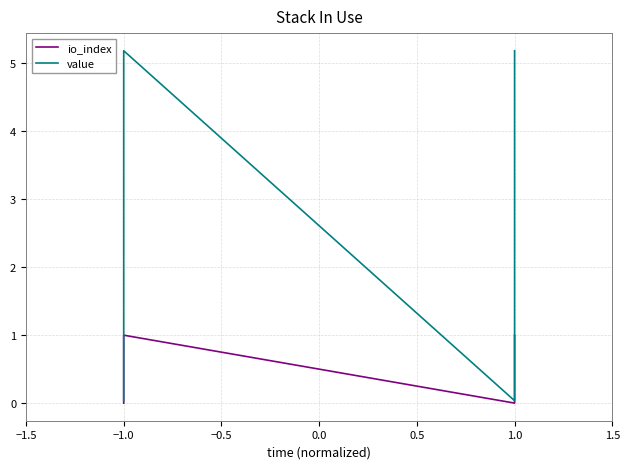

At how many categories does at least one series exceed 0?

4